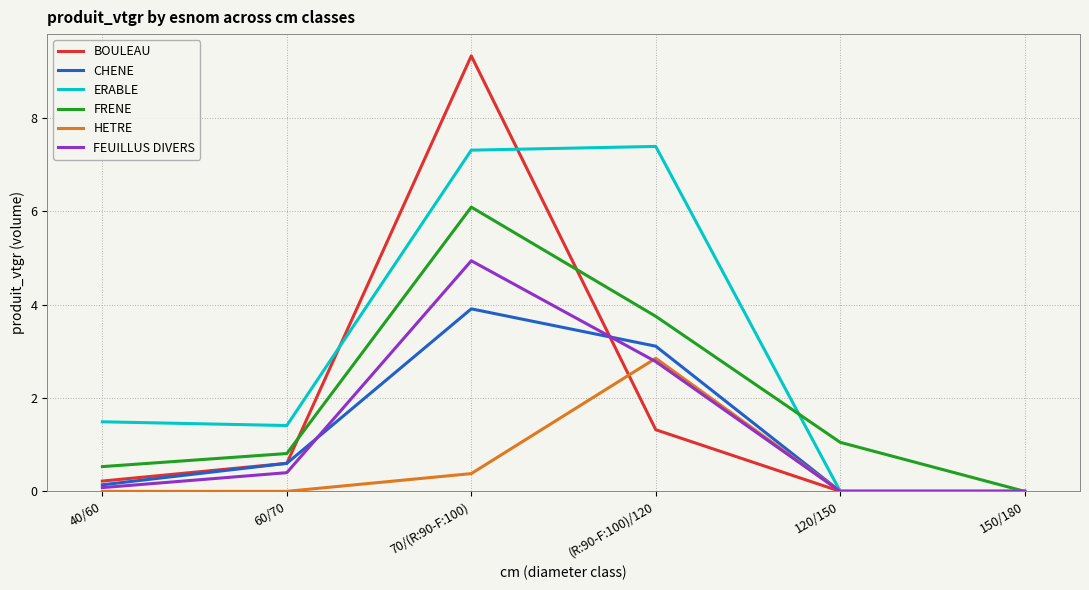

Which series has the widest spread of values?

BOULEAU